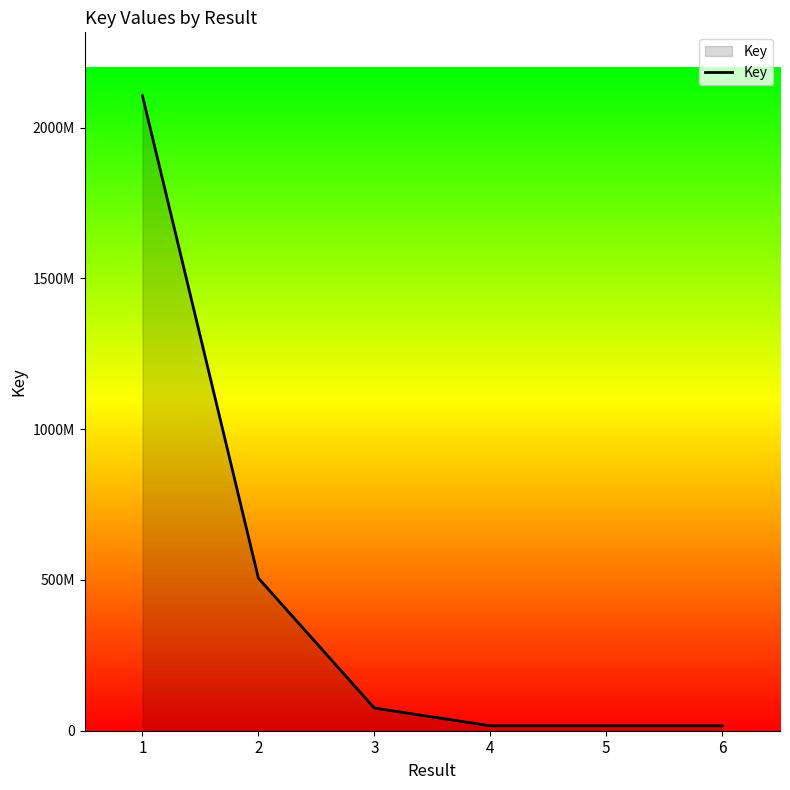

List the labels in order of value, largest first.

1, 2, 3, 4, 5, 6